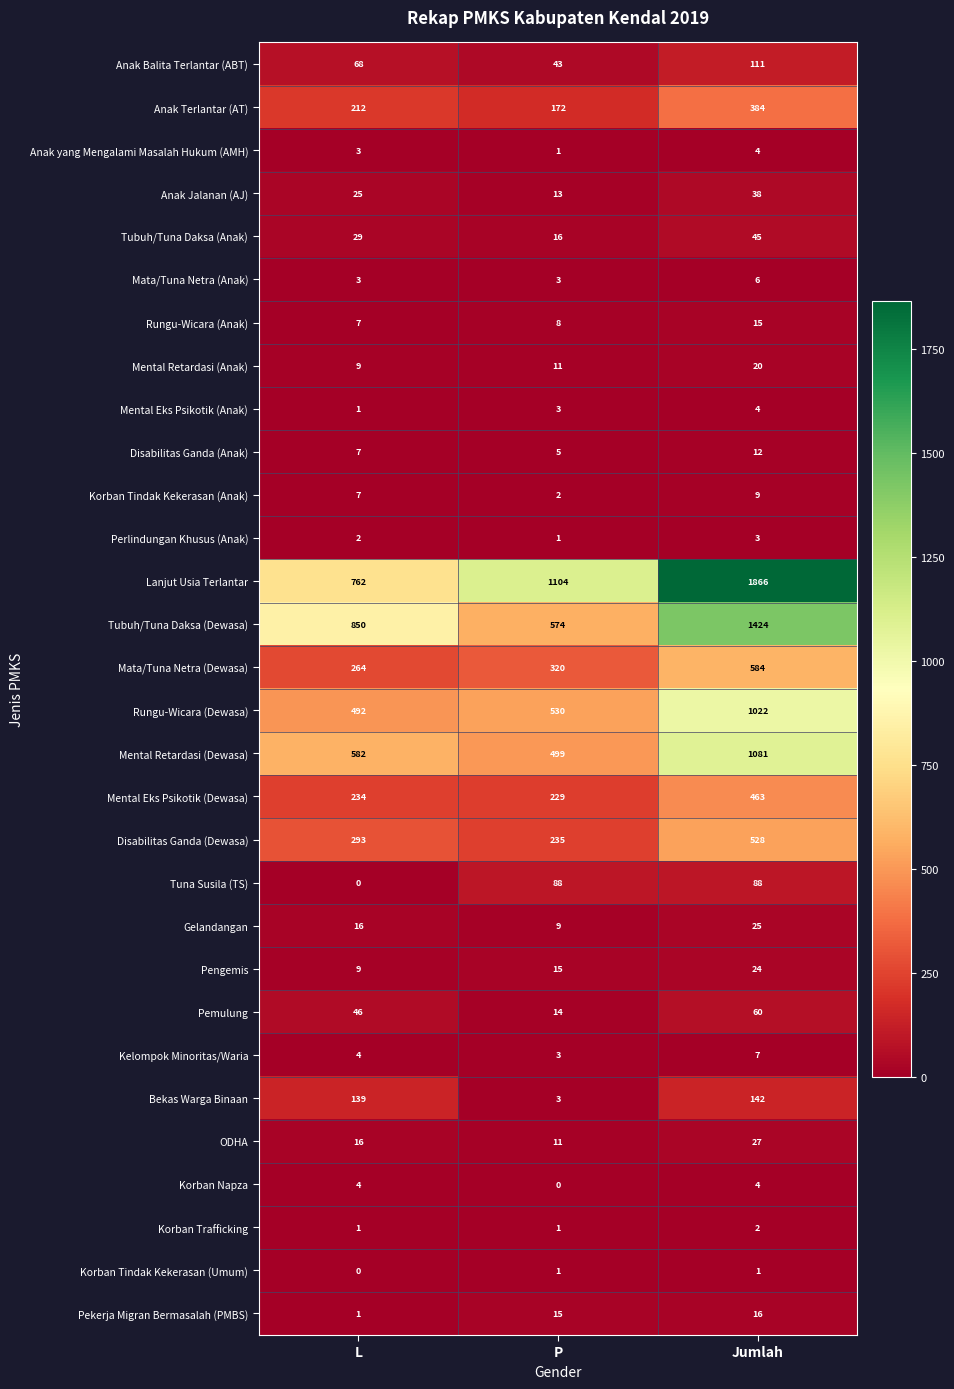

At how many categories does at least one series exceed 1109?

1